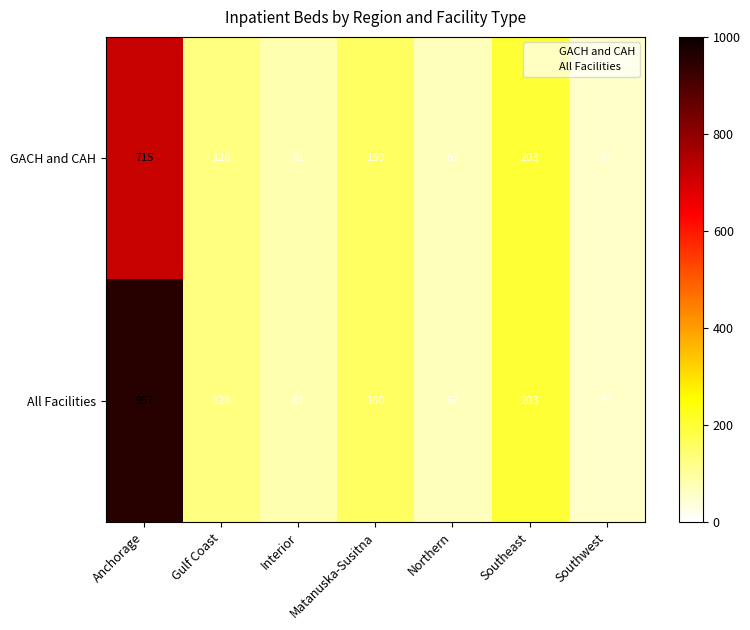

Rank the series by their maximum value, from lowest to highest.

GACH and CAH, All Facilities